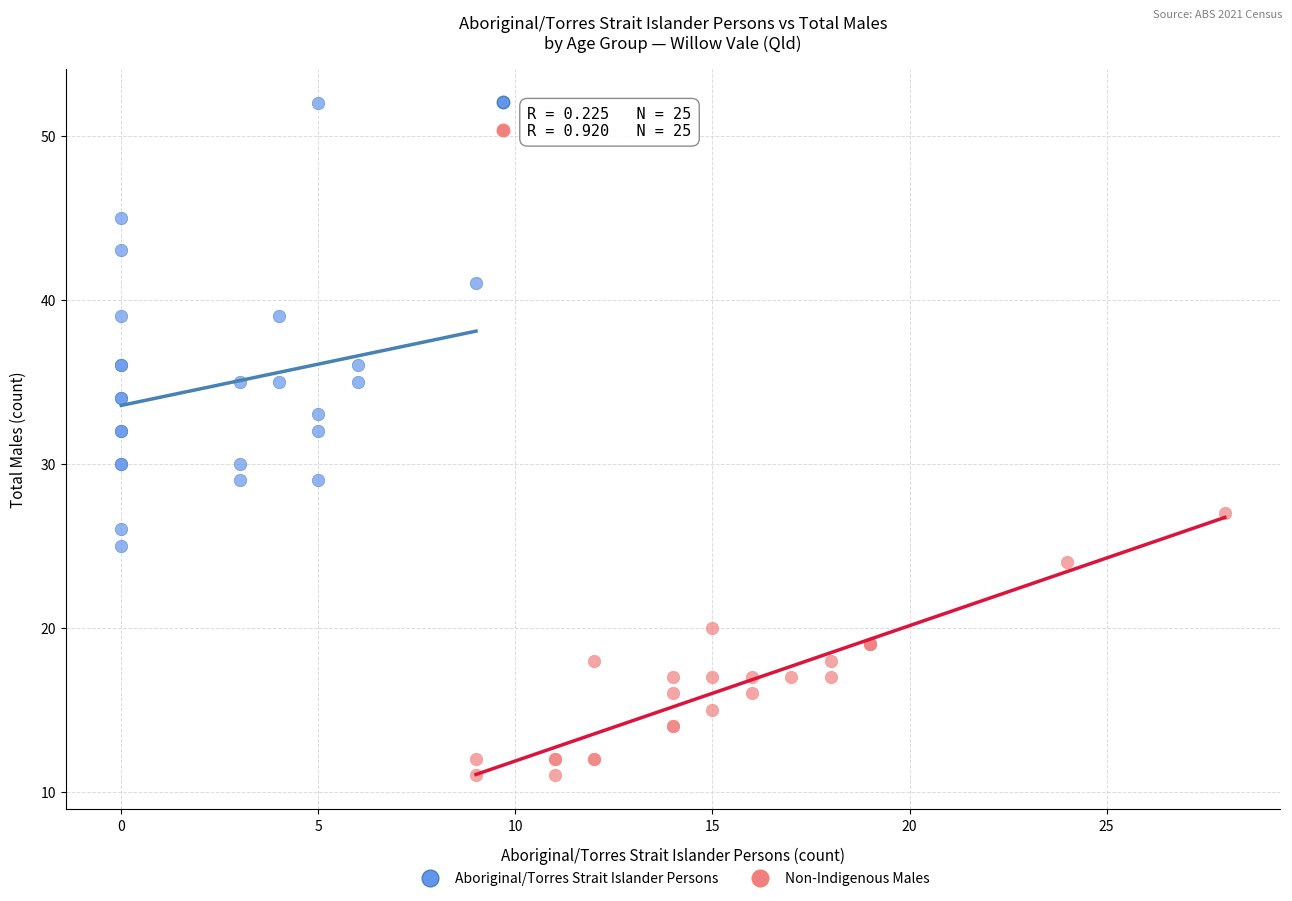

Which series has the widest spread of Y values?

Aboriginal/Torres Strait Islander Persons